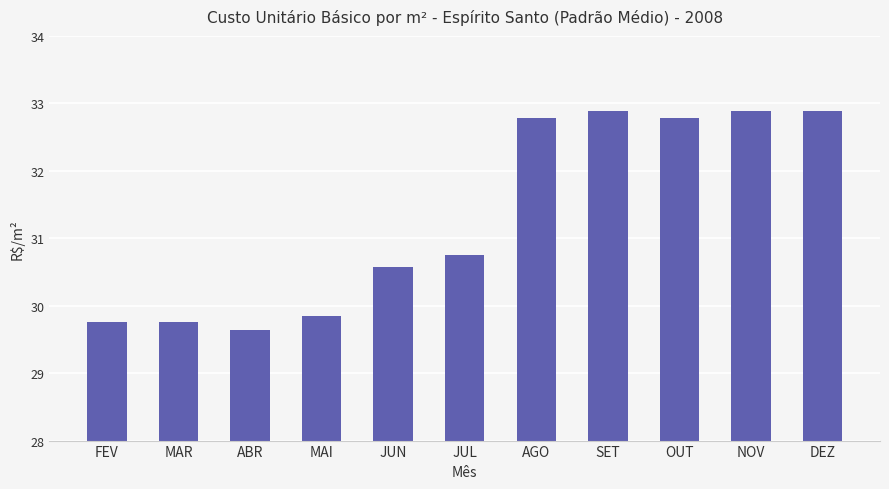

What is the value of the 1st bar from the left?

29.8